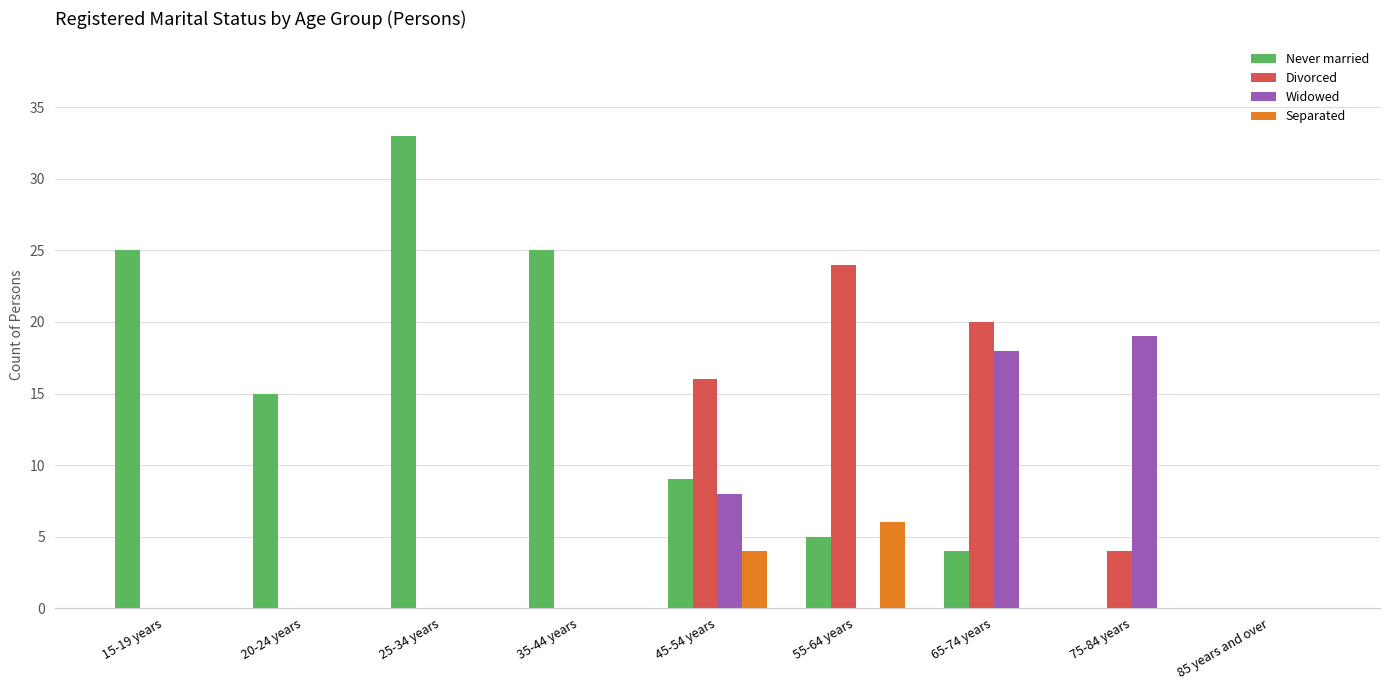

What is the sum of all Widowed values?

45